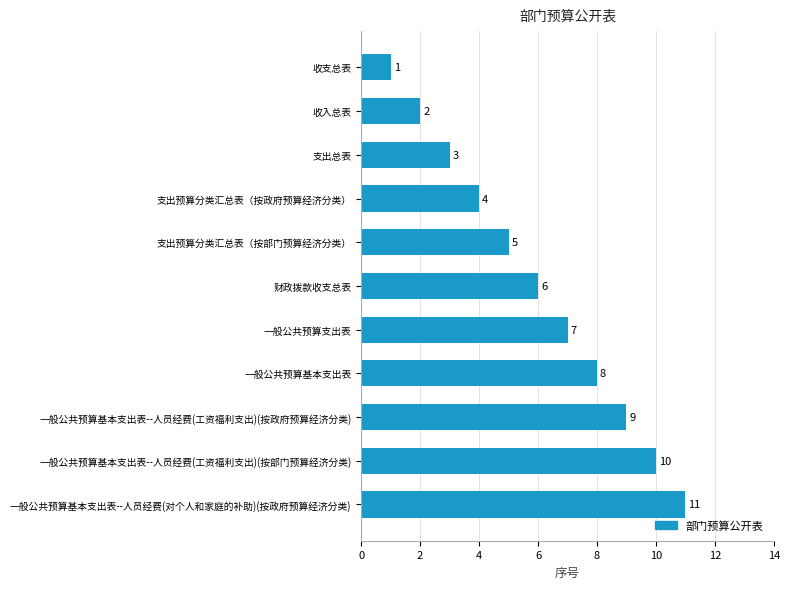

Which label corresponds to the largest value in the chart?

一般公共预算基本支出表--人员经费(对个人和家庭的补助)(按政府预算经济分类)